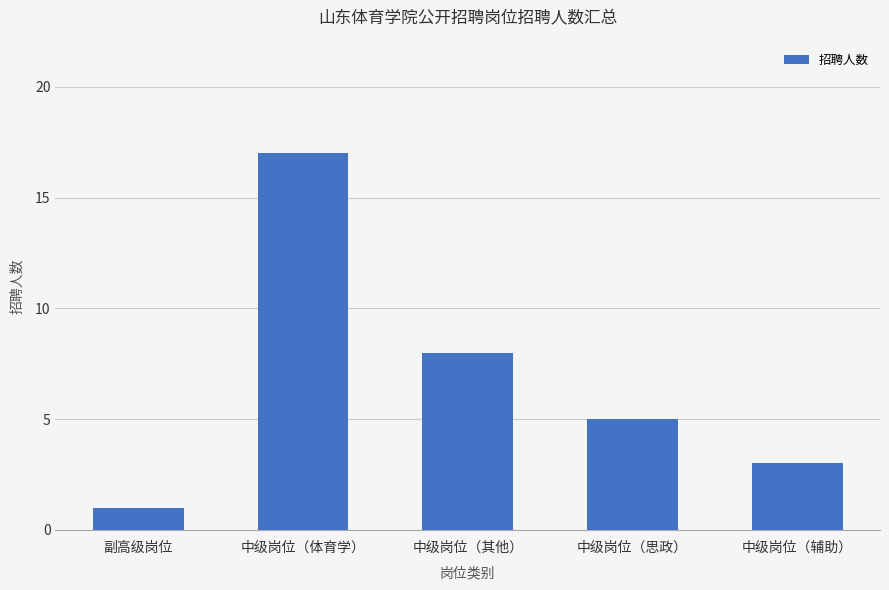

What is the value of the 3rd bar from the left?

8